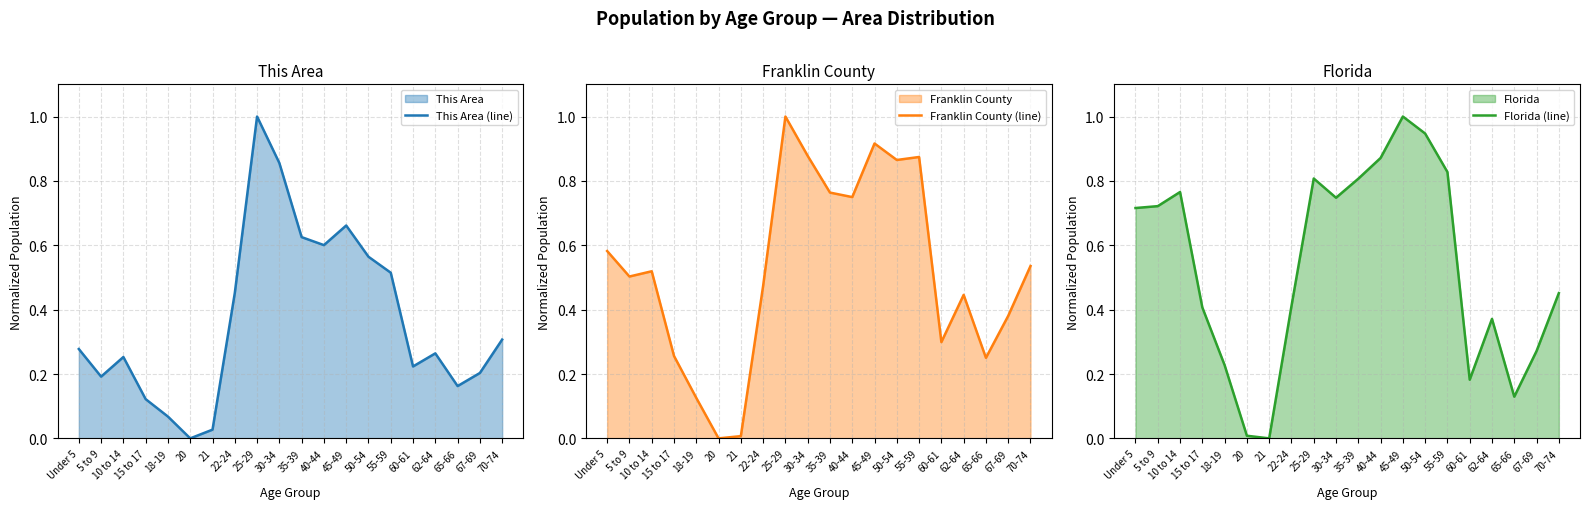

What is the label of the 2nd point from the right?

67-69